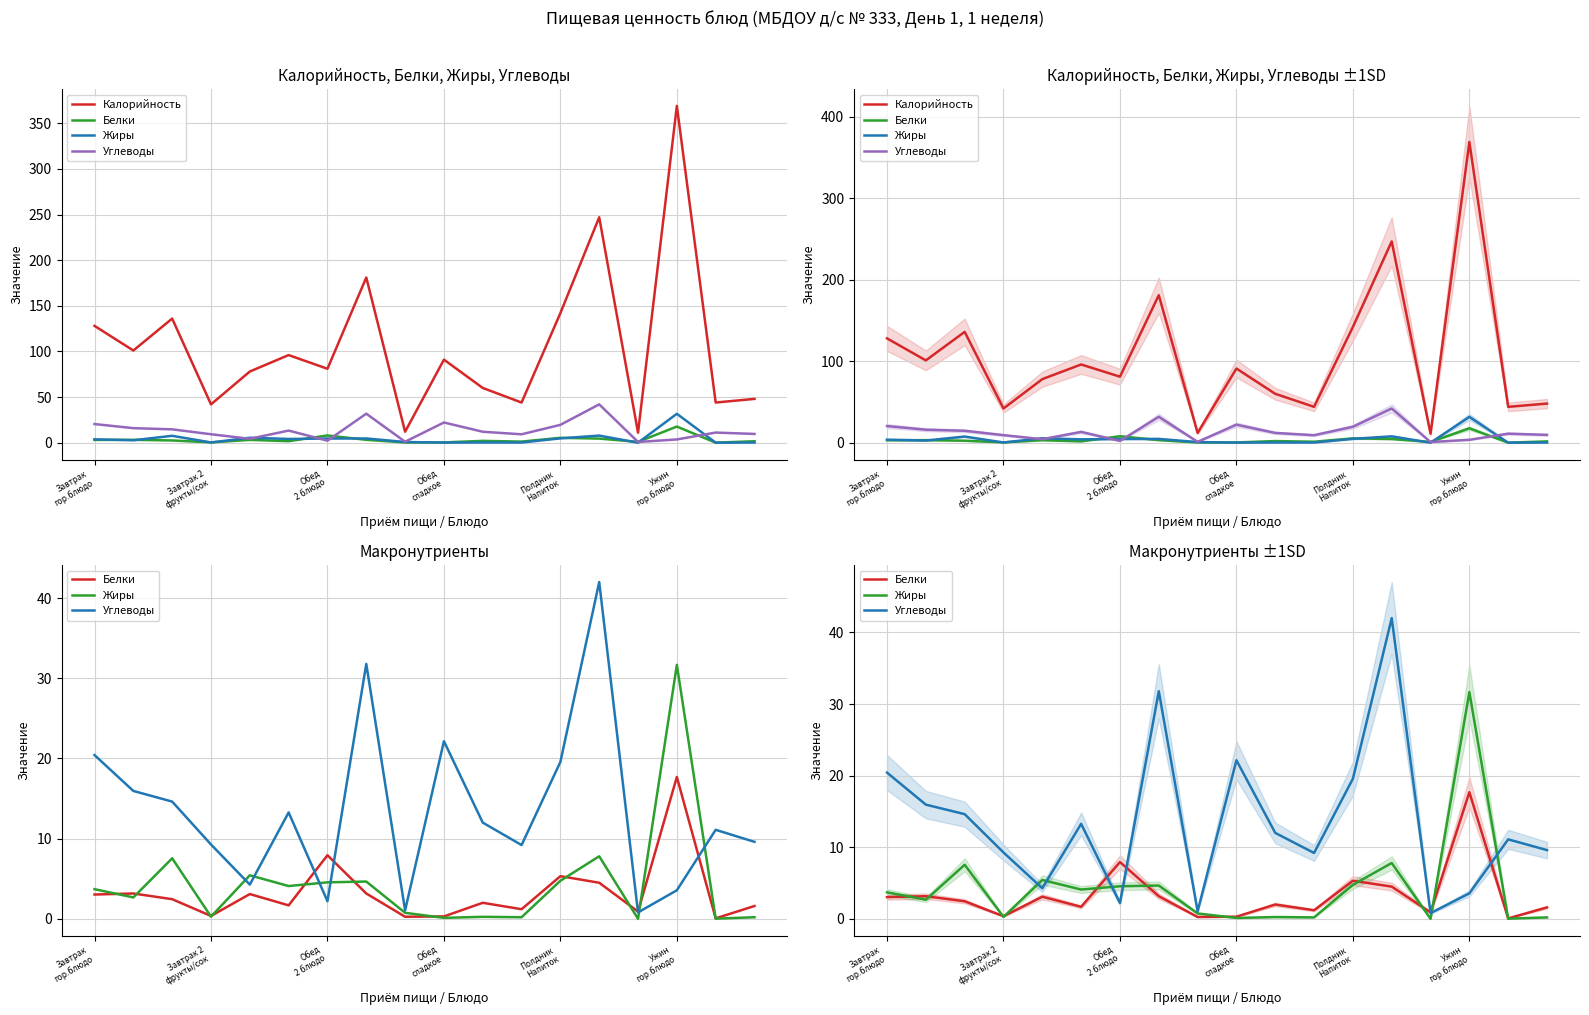

The value of Калорийность at Полдник Напиток is 142.0. True or false?

True